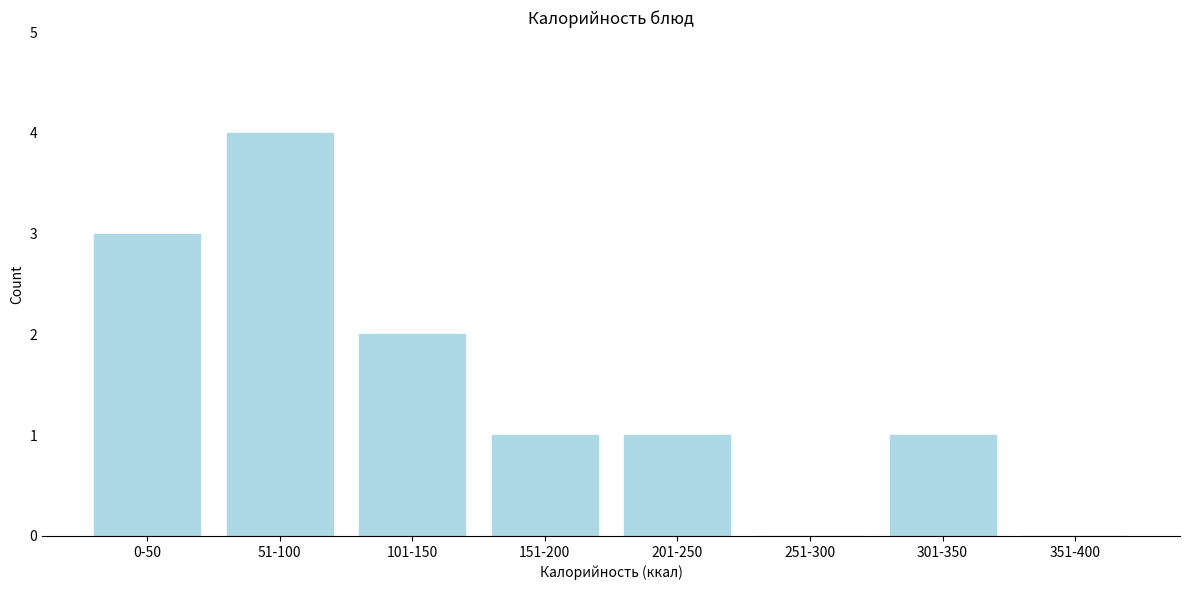

What is the change in value from 51-100 to 301-350?

-3